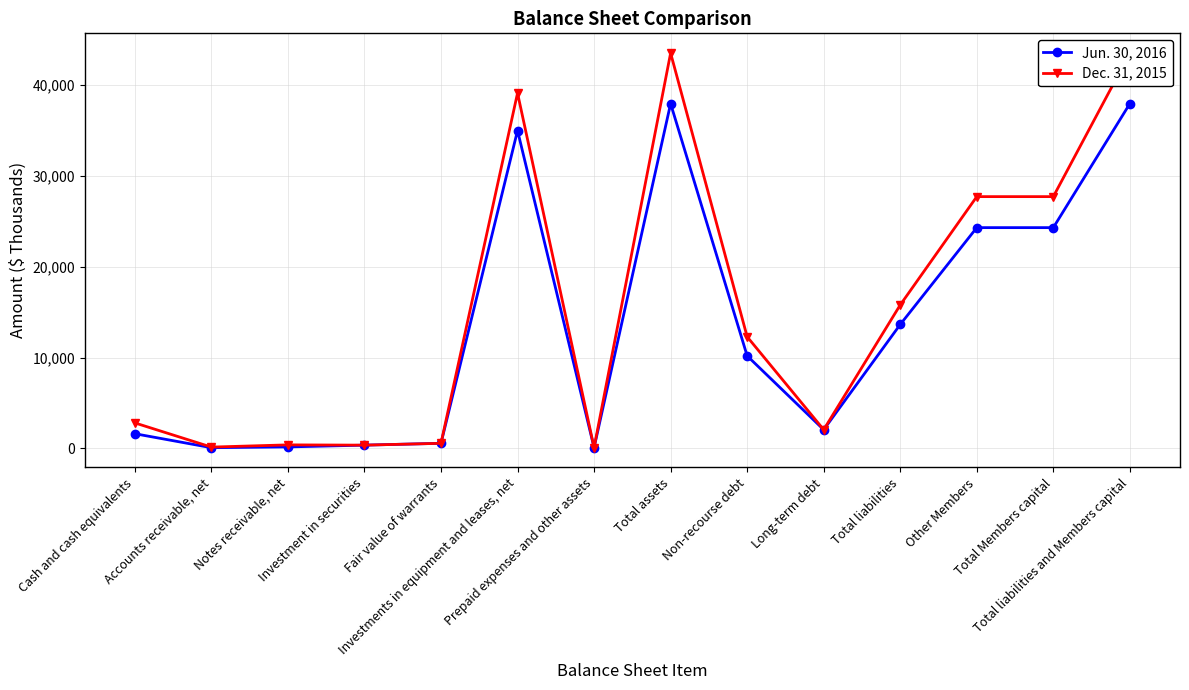

Reading left to right, what are all the values shown in this chart?

Jun. 30, 2016: 1626	89	173	368	572	34995	90	37960	10195	2068	13650	24310	24310	37960
Dec. 31, 2015: 2817	154	398	368	569	39120	98	43524	12297	2068	15802	27722	27722	43524